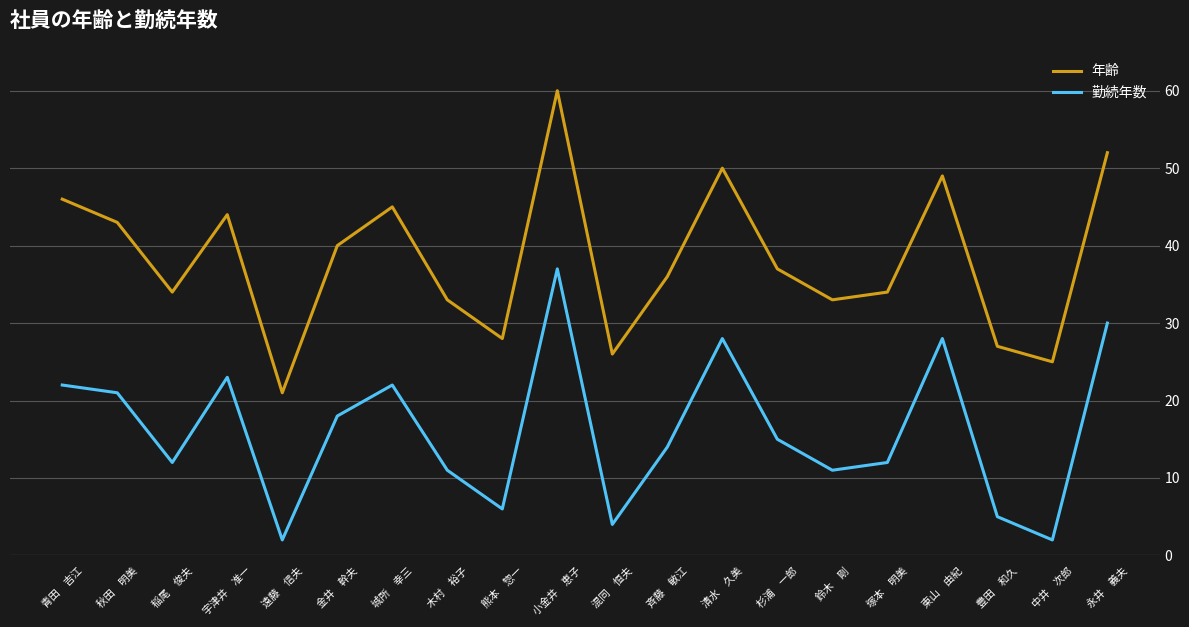

What is the greatest value displayed?

60